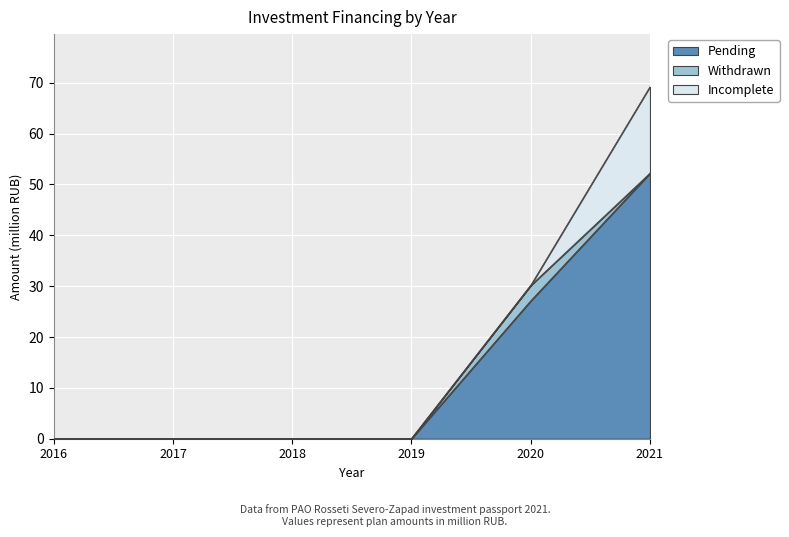

Where is Incomplete nearest to the value 8?

2016